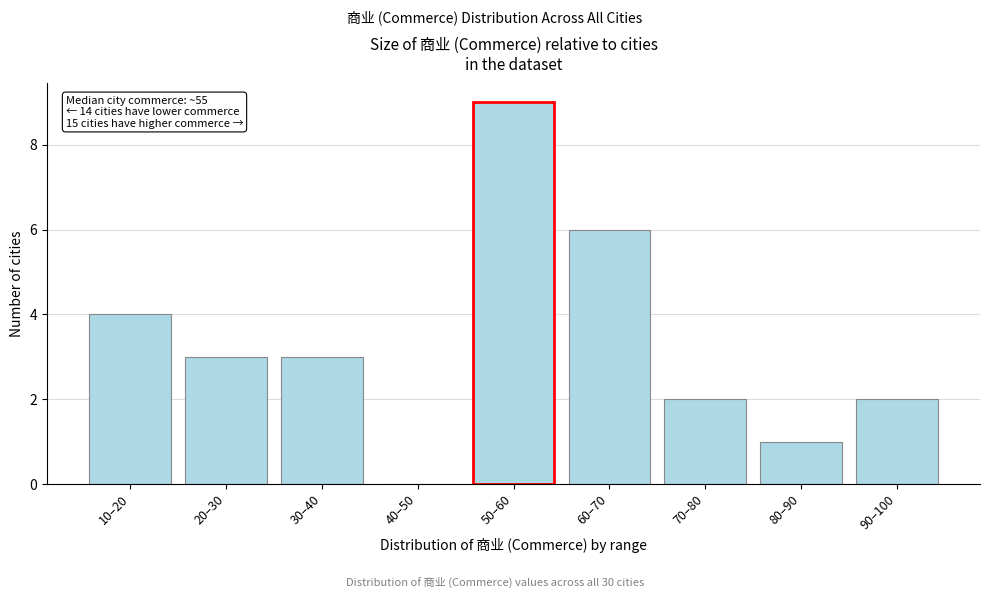

Reading right to left, what are all the values shown in this chart?

90–100=2	80–90=1	70–80=2	60–70=6	50–60=9	40–50=0	30–40=3	20–30=3	10–20=4